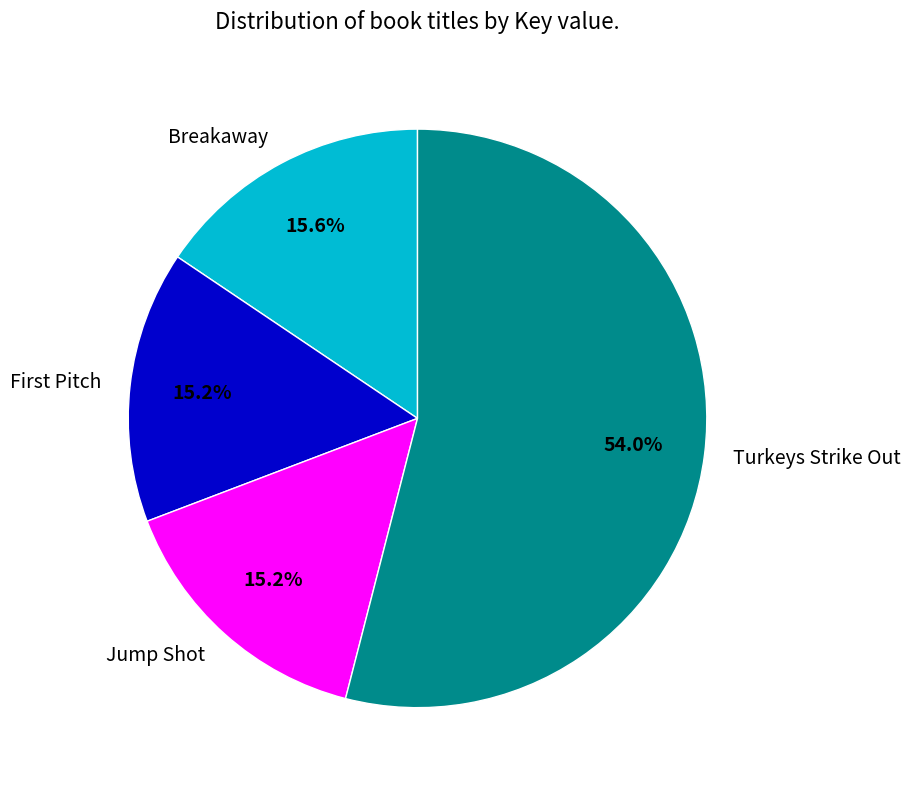

How many slices are in this pie chart?

4